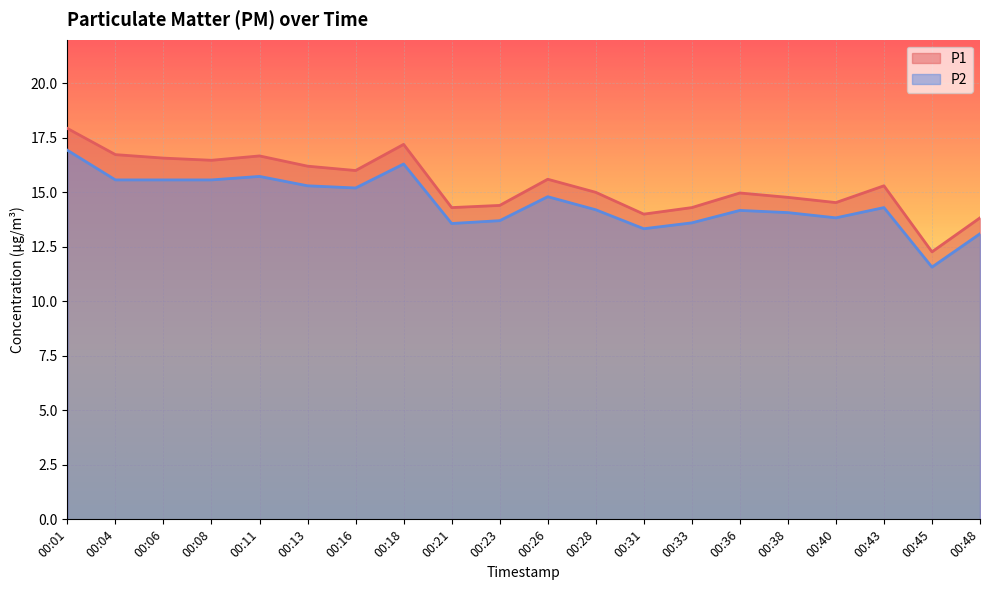

True or false: P2 and P1 cross at least once.

False